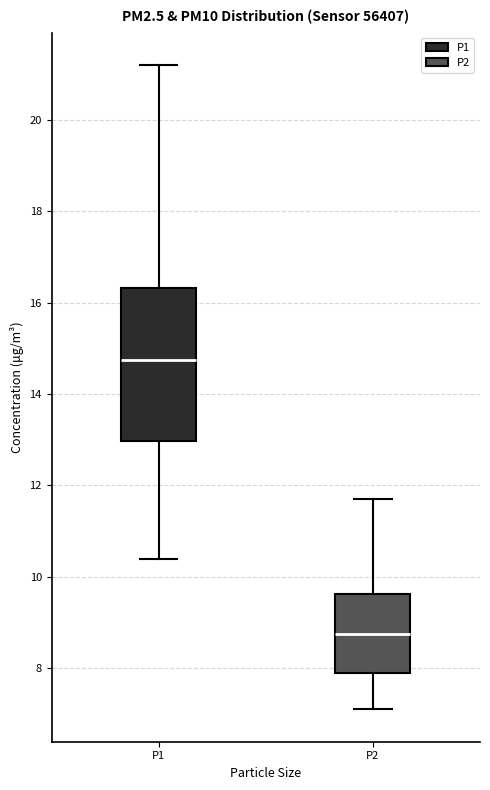

Which box has the highest median line?

P1